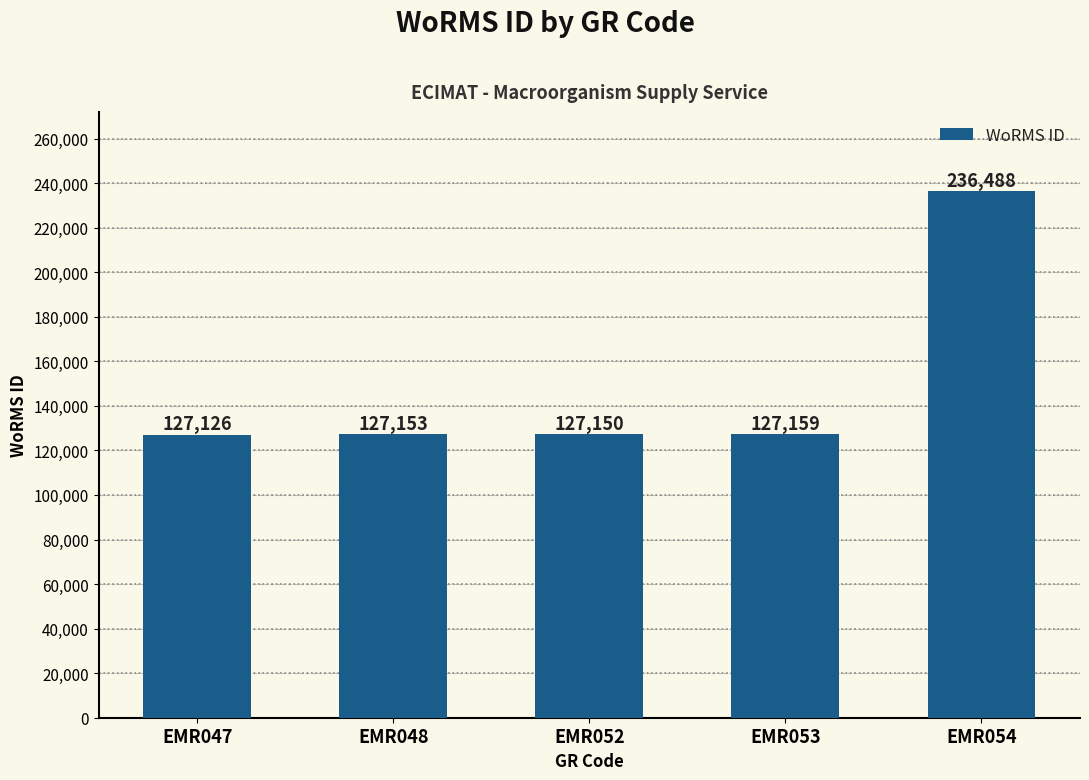

List the labels in order of value, largest first.

EMR054, EMR053, EMR048, EMR052, EMR047